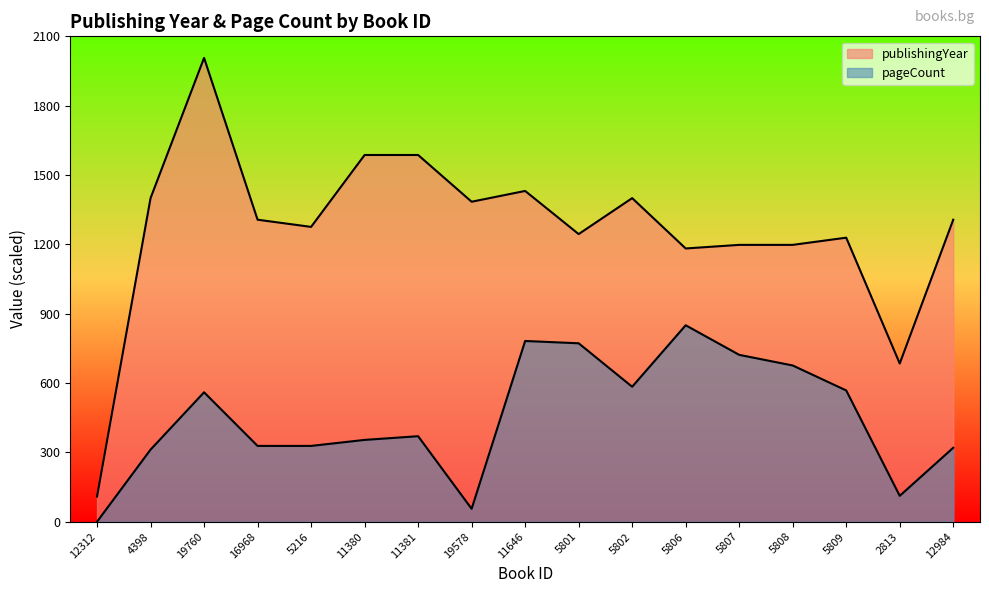

Which series has the largest total across all categories?

publishingYear